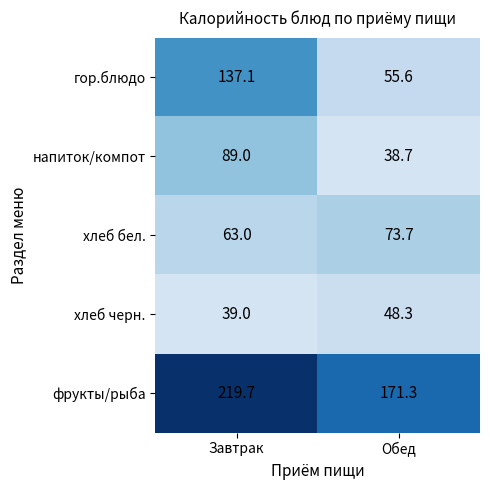

Reading right to left, extract all data points from this chart.

гор.блюдо: 55.6	137.1
напиток/компот: 38.7	89.0
хлеб бел.: 73.7	63.0
хлеб черн.: 48.3	39.0
фрукты/рыба: 171.3	219.7